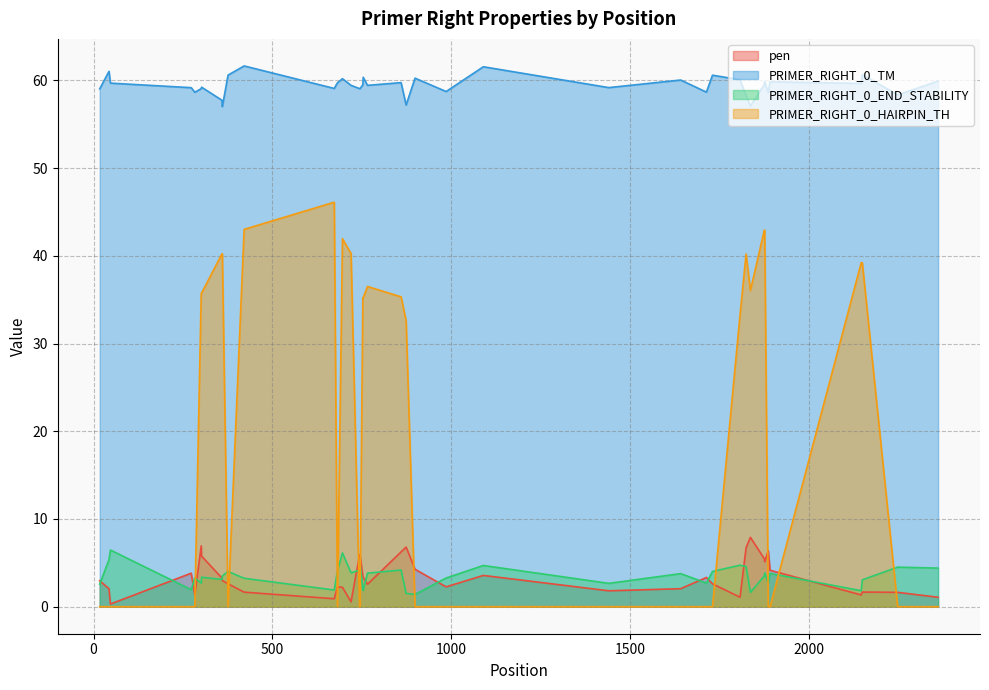

In pen, how many points are lower than both neighbors (excluding endpoints)?

10